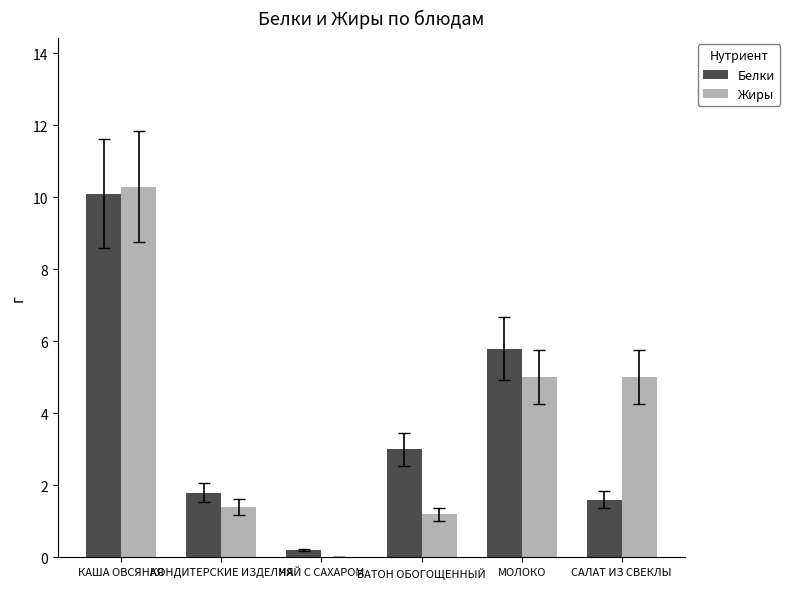

At which label does Белки reach its peak?

КАША ОВСЯНАЯ